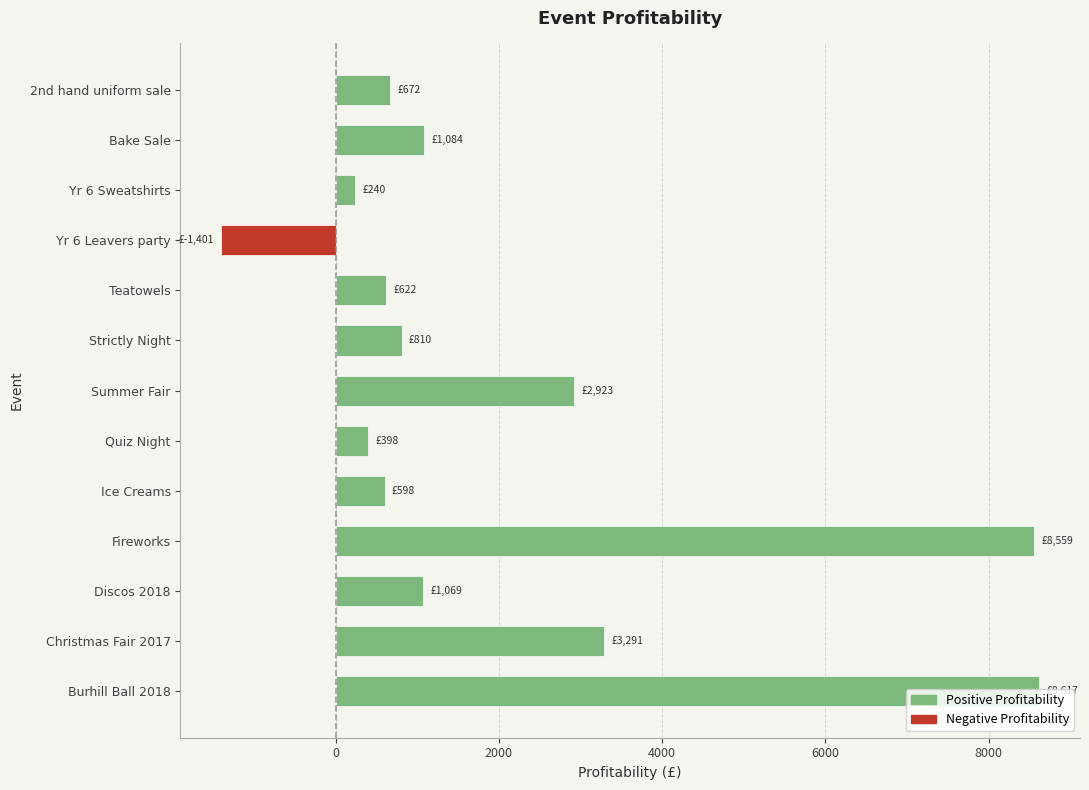

Approximately how many times larger is the value at Burhill Ball 2018 compared to Summer Fair?

2.9